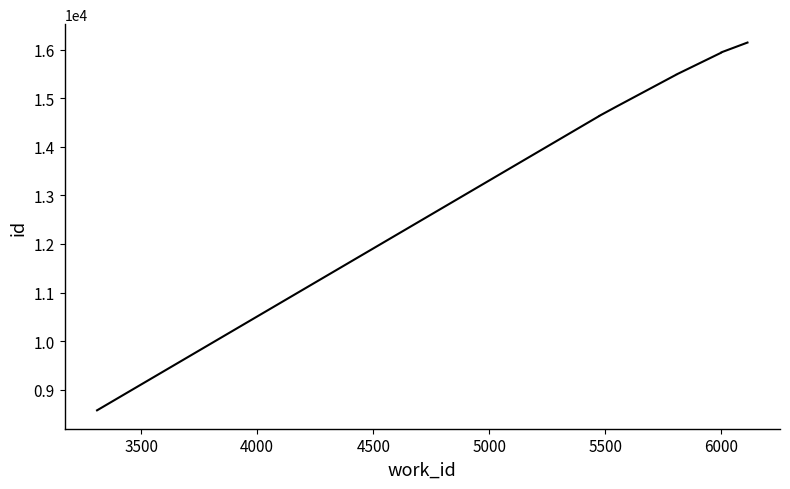

Count the number of categories in the chart.

10